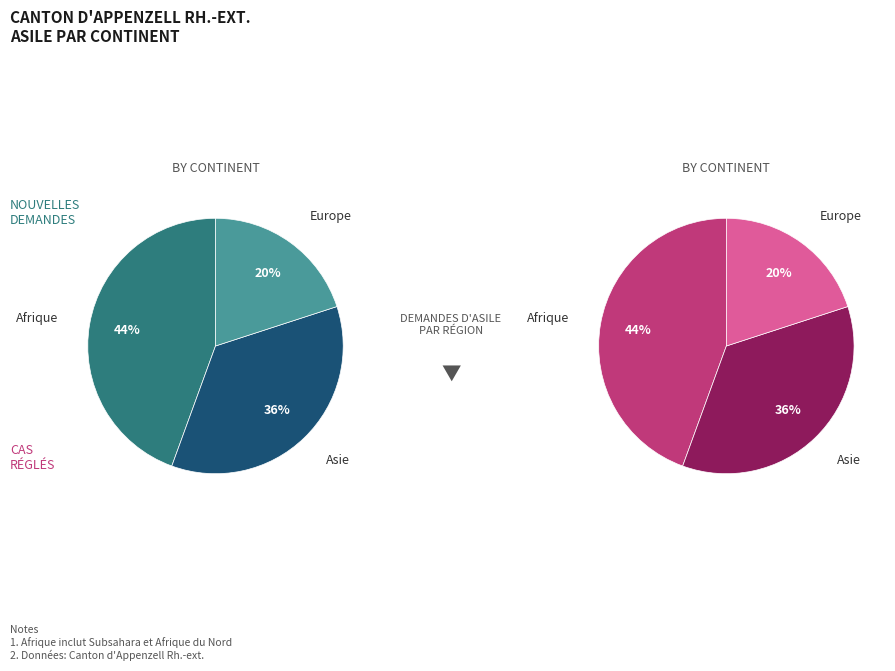

What portion of the pie excludes Asie?

64.4%